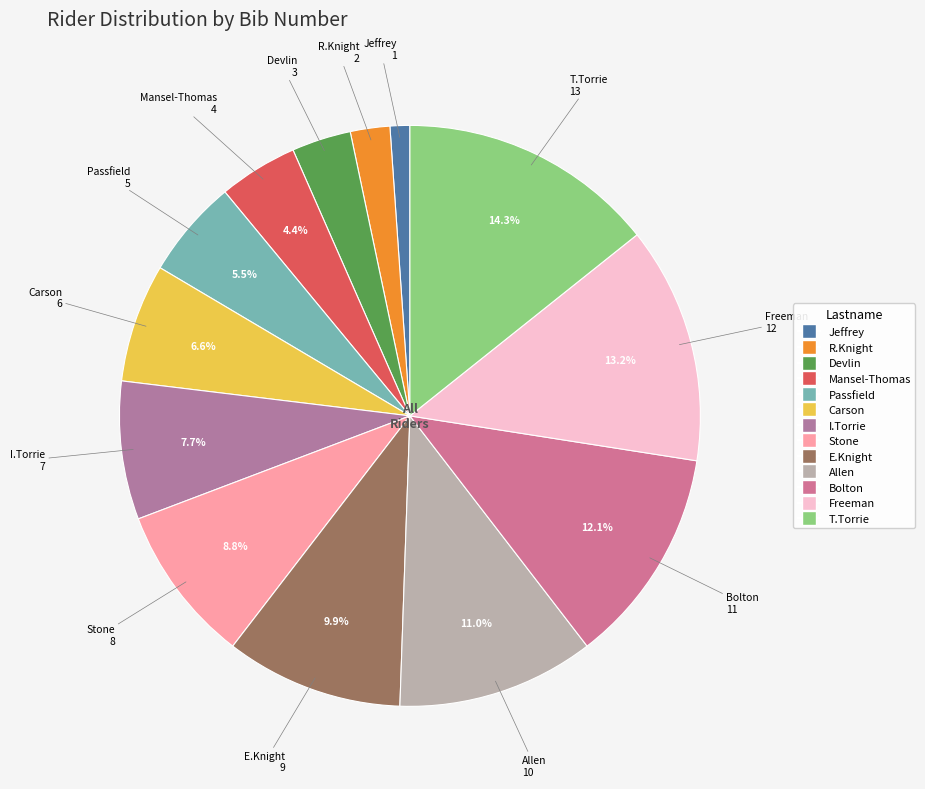

To the nearest percent, what is the difference between the largest and smallest slice percentages?

13%